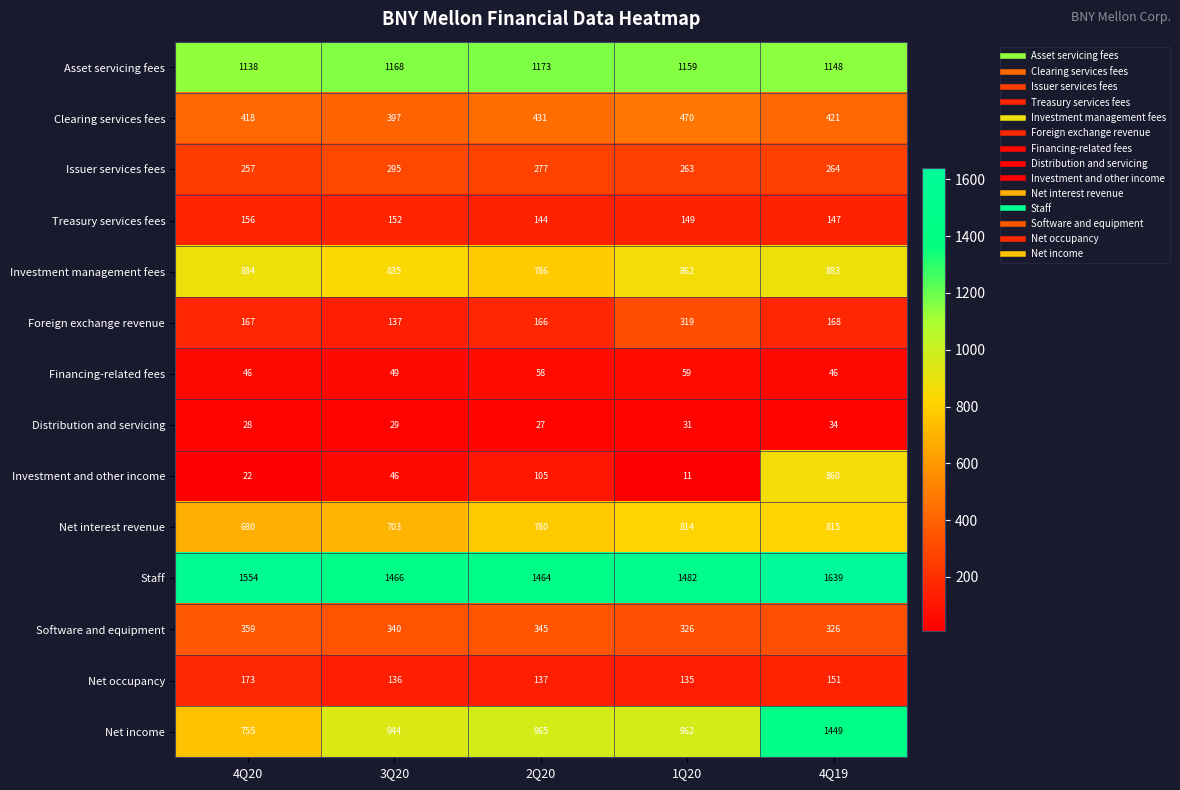

True or false: Software and equipment has a value of 564 at 2Q20.

False